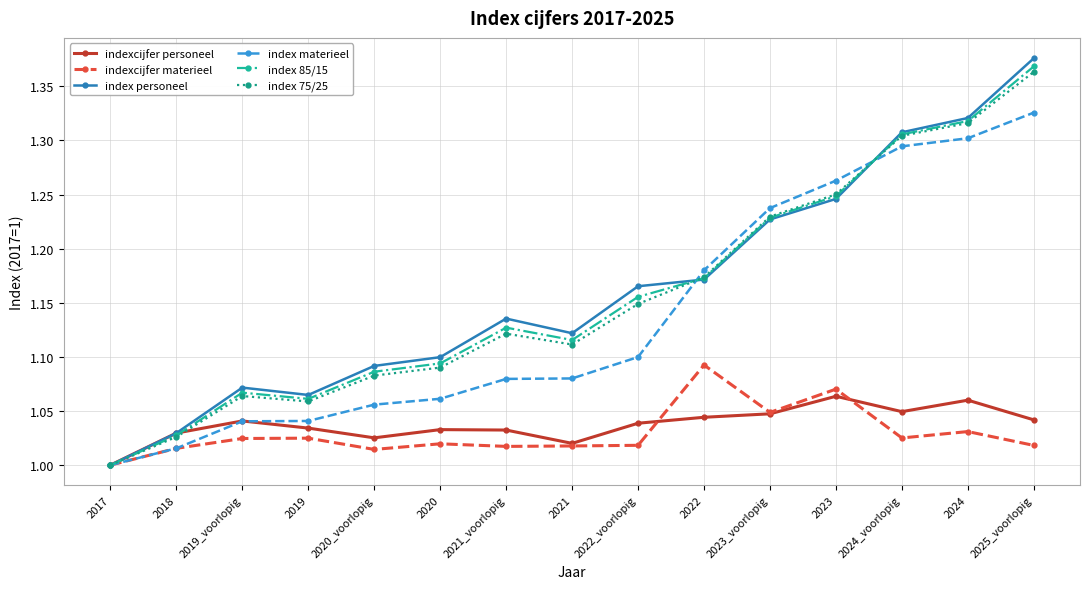

Which series has the largest total across all categories?

index personeel